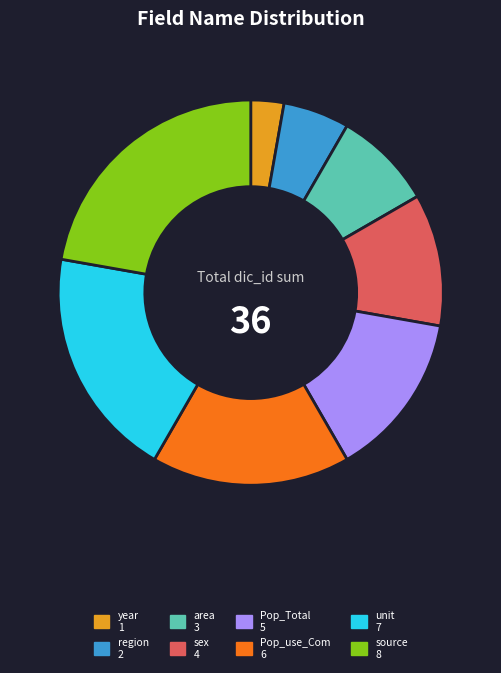

Between area and Pop_Total, which is larger?

Pop_Total